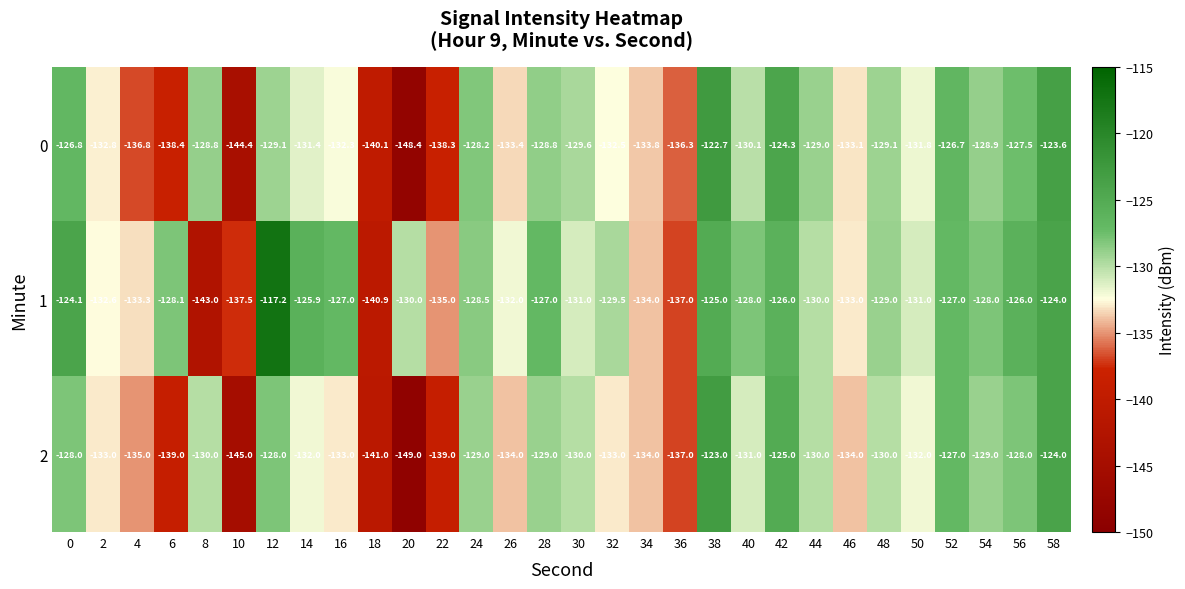

How many data points in 0 are less than -130?

16